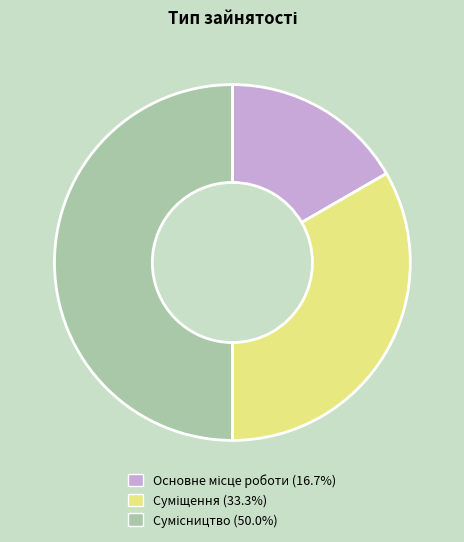

Which category has the biggest portion of the pie?

Сумісництво